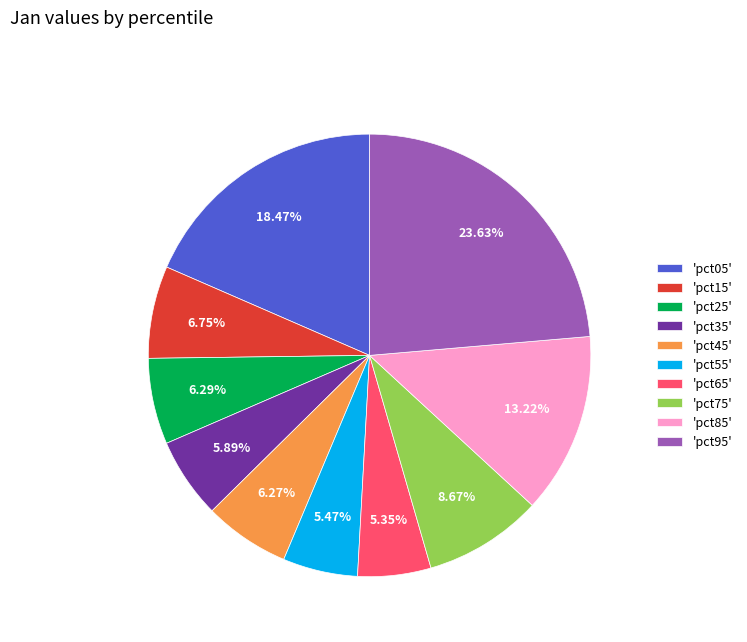

Does 'pct55' represent more than half of the total?

No